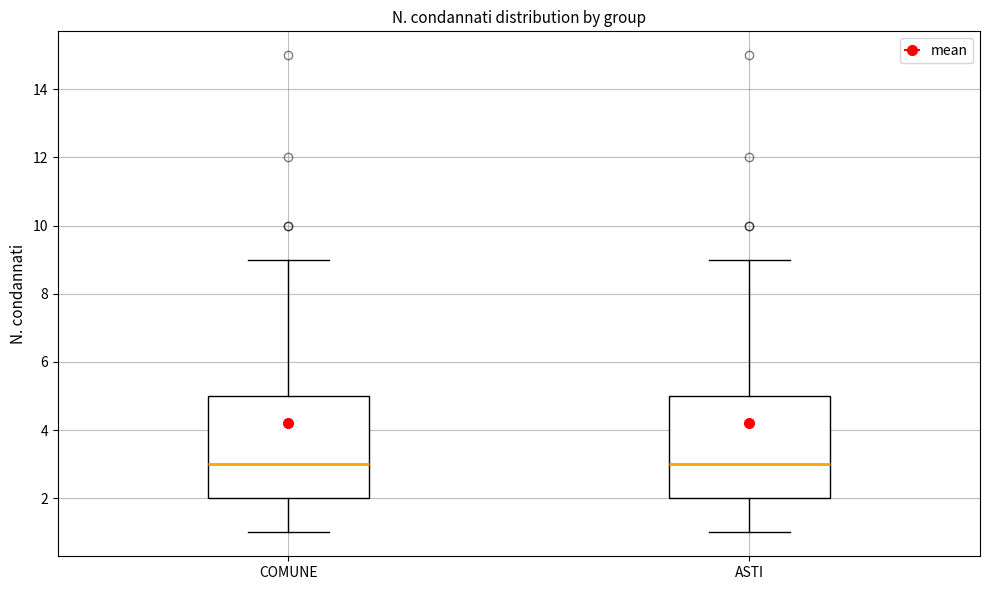

Reading left to right, transcribe this box plot: for each box, give where its median line is, the range the box spans, and where its two whiskers end, as read against the y-axis. The values are not printed on the chart, so give them approximately, as read against the axis.

COMUNE: median 3, box 2 to 5, whiskers 1 to 9
ASTI: median 3, box 2 to 5, whiskers 1 to 9